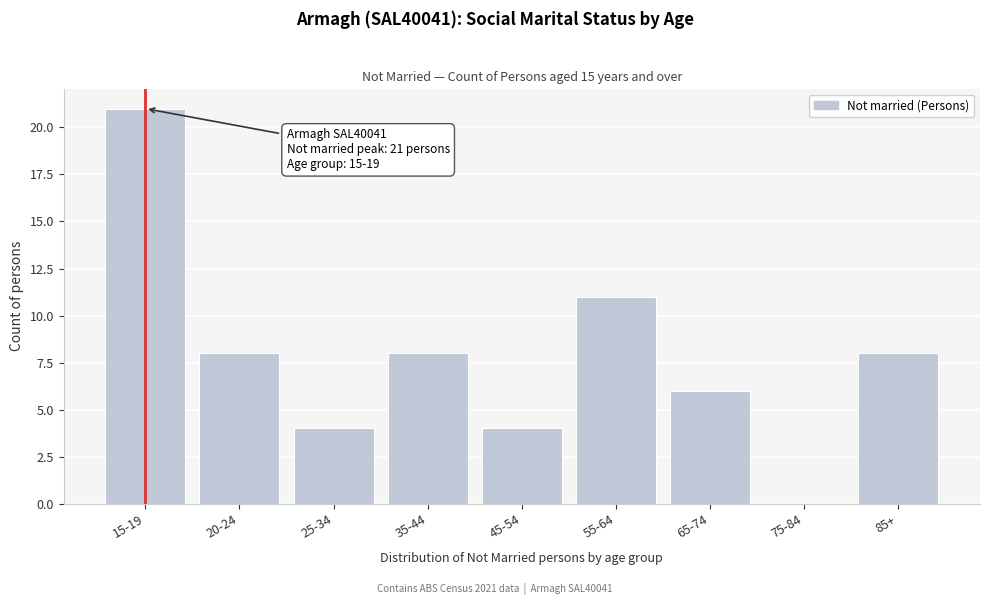

Reading left to right, list all the values displayed in this chart.

15-19=21	20-24=8	25-34=4	35-44=8	45-54=4	55-64=11	65-74=6	75-84=0	85+=8